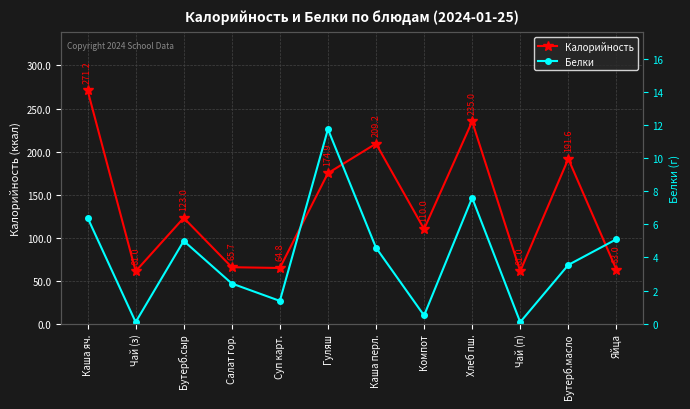

Which series has the widest spread of values?

Калорийность